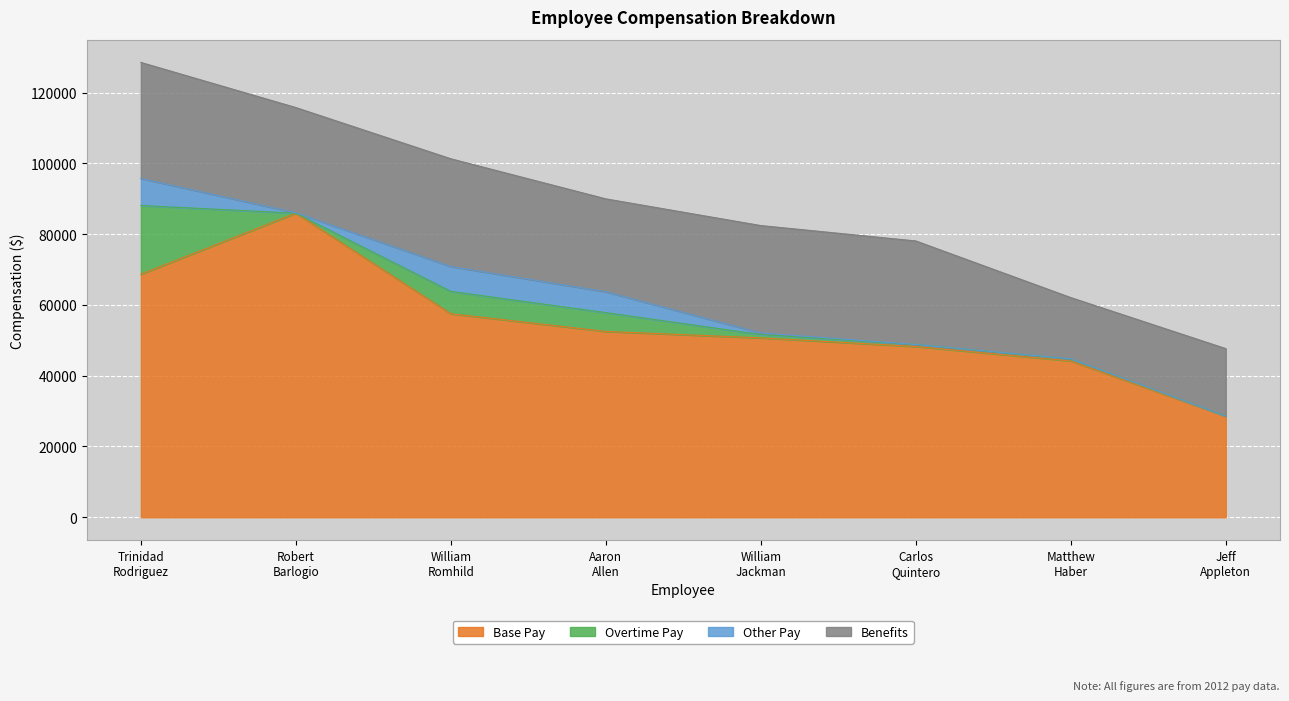

True or false: Overtime Pay has a value of 341 at Matthew Haber.

False